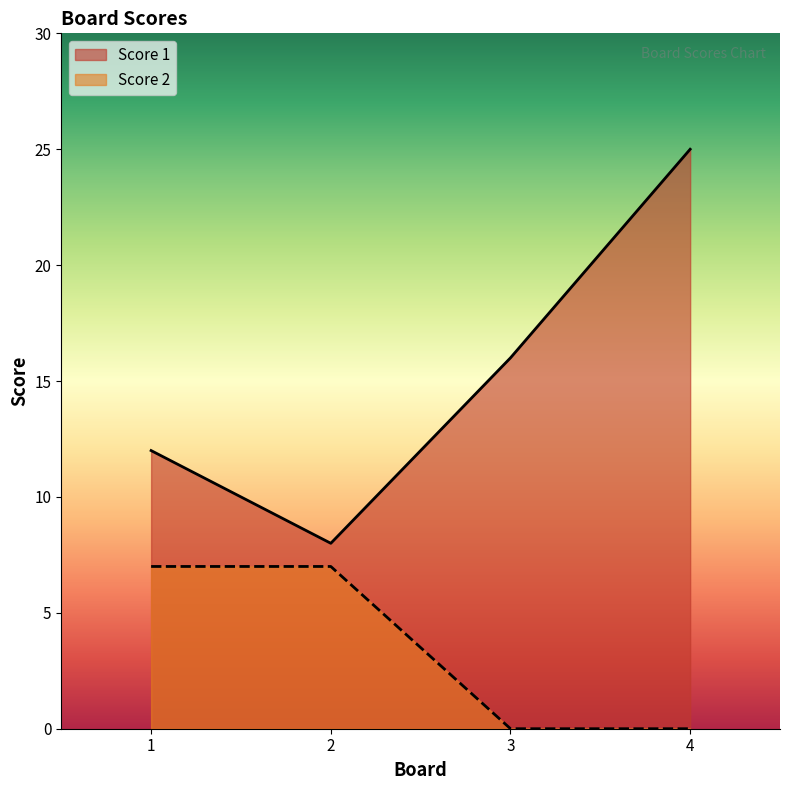

Between 2 and 4, which series saw the biggest shift?

Score 1